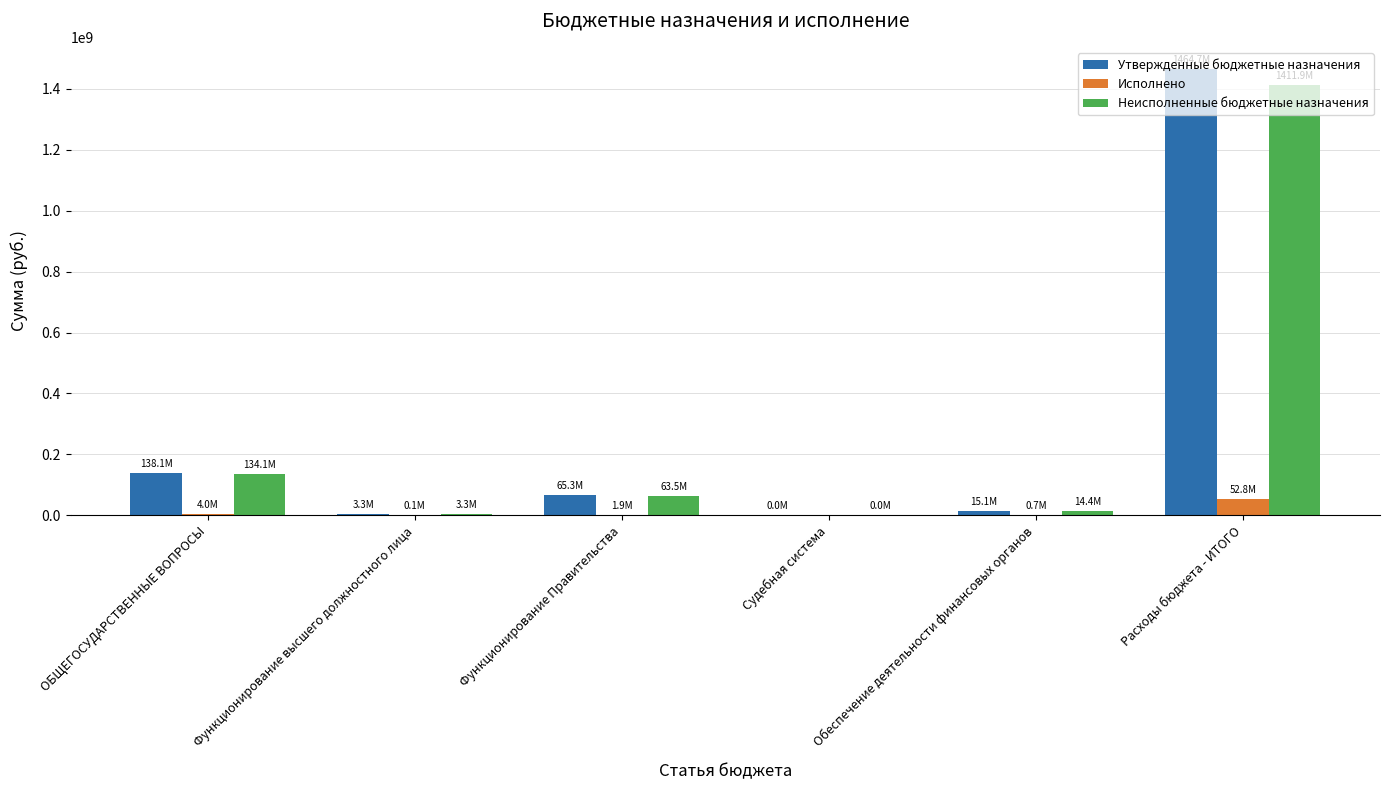

Count the number of data series in this chart.

3